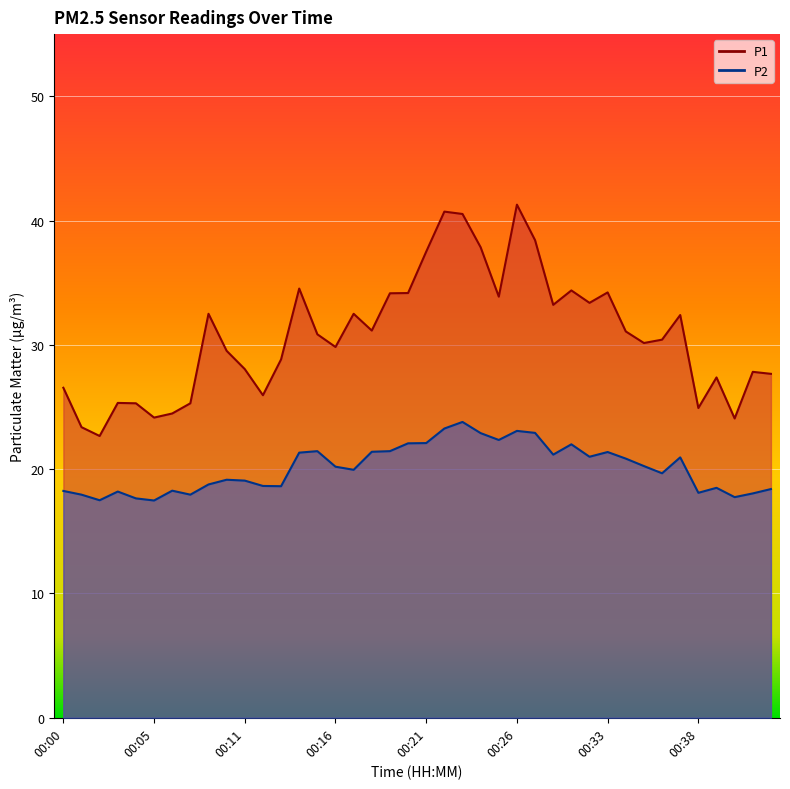

At which category is the sum across all series the highest?

00:26